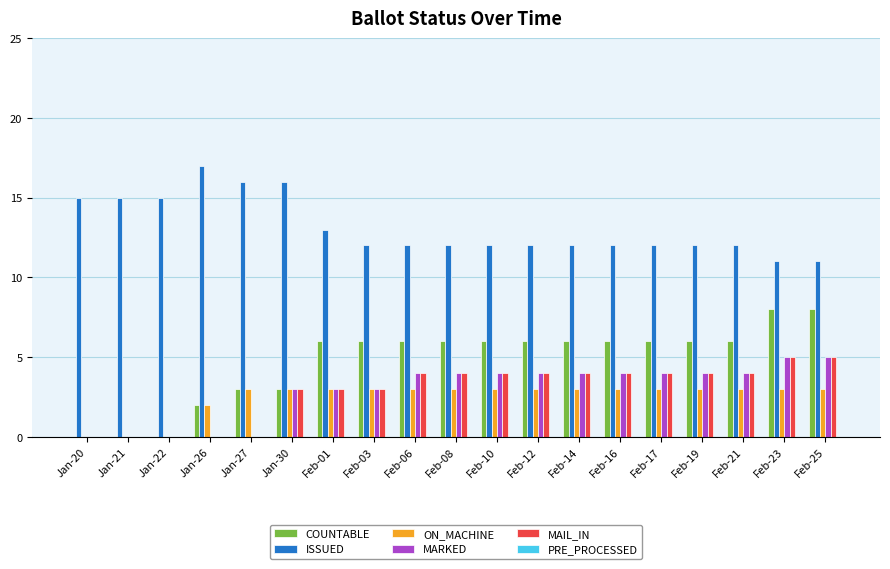

Is the value of MARKED at Feb-21 greater than the value of COUNTABLE at Feb-19?

No